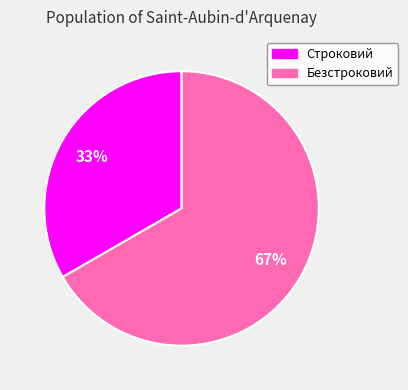

Between Строковий and Безстроковий, which is larger?

Безстроковий